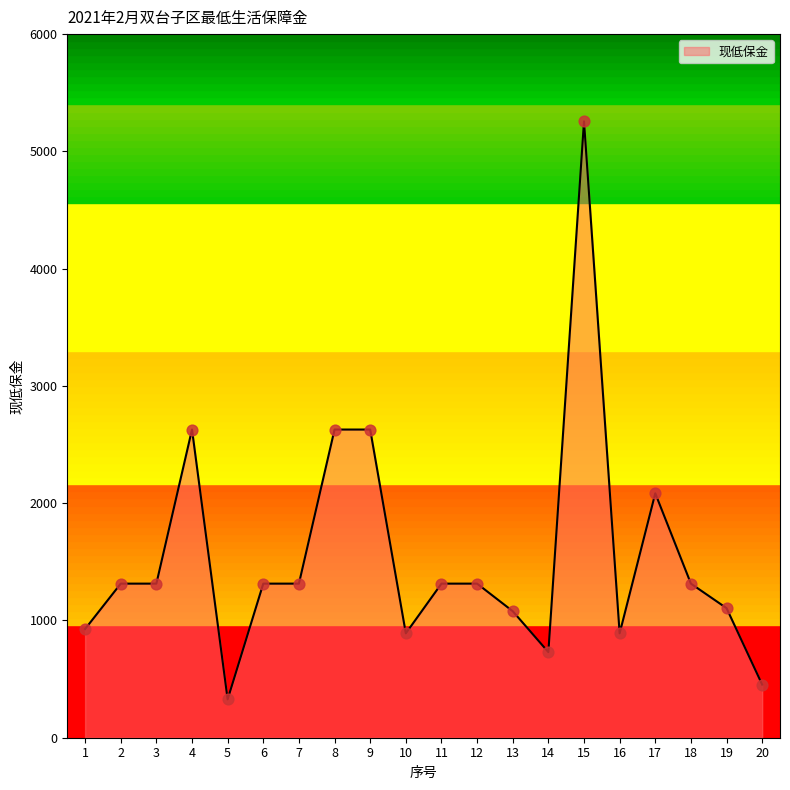

What is the change in value from 5 to 19?

+778